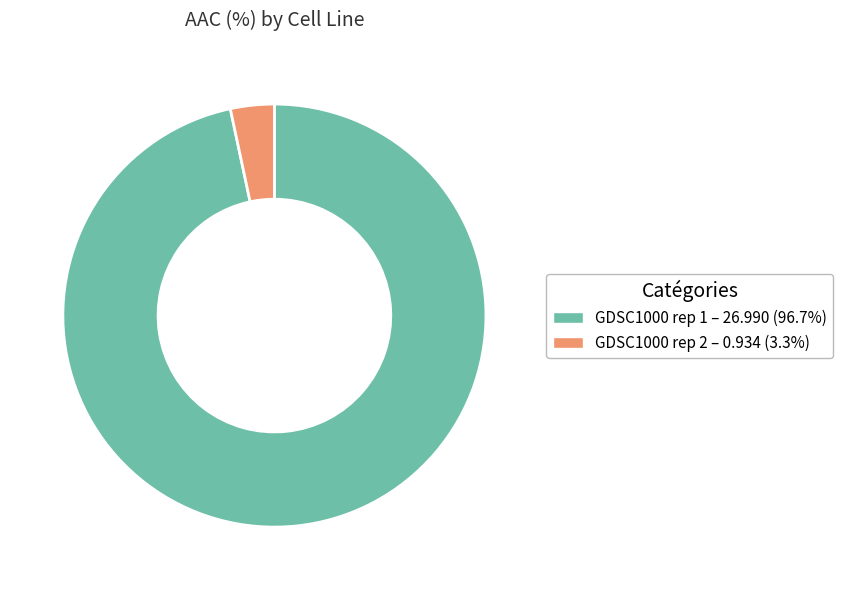

Is the sum of GDSC1000 rep 1 and GDSC1000 rep 2 greater than half?

Yes